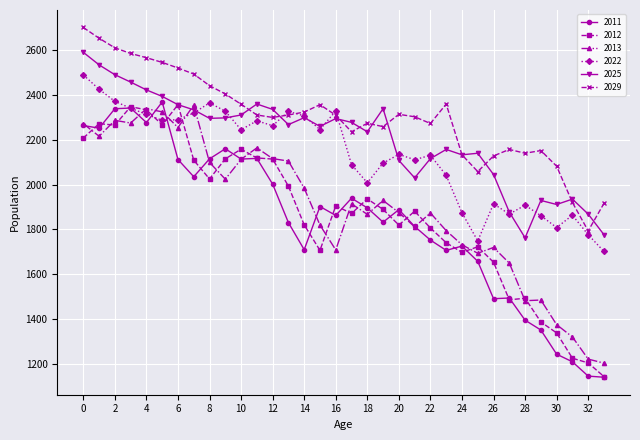

How many lines are shown in the chart?

6